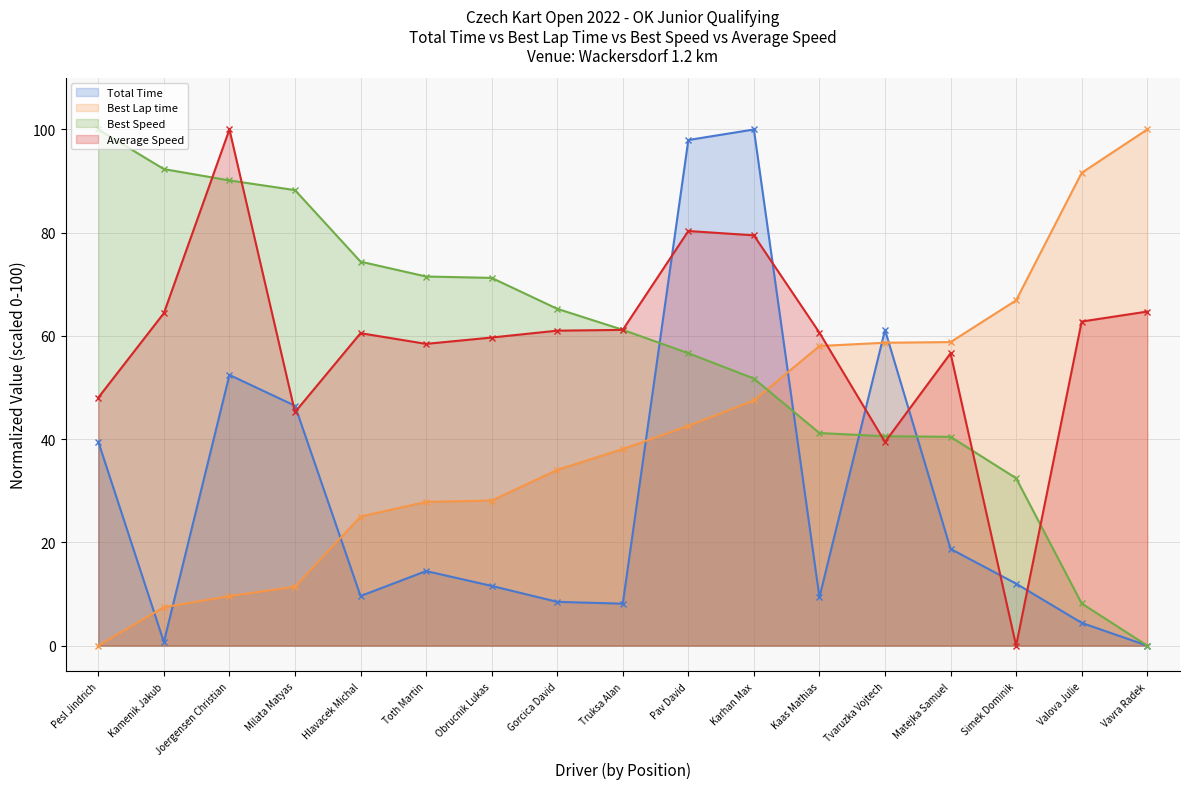

Reading left to right, list all the values displayed in this chart.

Total Time: Pesl Jindrich=39.5	Kamenik Jakub=0.7	Joergensen Christian=52.4	Milata Matyas=46.5	Hlavacek Michal=9.6	Toth Martin=14.5	Obrucnik Lukas=11.6	Gorcica David=8.5	Truksa Alan=8.1	Pav David=98.0	Karhan Max=100.0	Kaas Mathias=9.4	Tvaruzka Vojtech=61.2	Matejka Samuel=18.7	Simek Dominik=12.0	Valova Julie=4.4	Vavra Radek=0.0
Best Lap time: Pesl Jindrich=0.0	Kamenik Jakub=7.5	Joergensen Christian=9.6	Milata Matyas=11.4	Hlavacek Michal=25.0	Toth Martin=27.9	Obrucnik Lukas=28.1	Gorcica David=34.0	Truksa Alan=38.1	Pav David=42.6	Karhan Max=47.5	Kaas Mathias=58.1	Tvaruzka Vojtech=58.7	Matejka Samuel=58.8	Simek Dominik=66.9	Valova Julie=91.6	Vavra Radek=100.0
Best Speed: Pesl Jindrich=100.0	Kamenik Jakub=92.3	Joergensen Christian=90.1	Milata Matyas=88.3	Hlavacek Michal=74.4	Toth Martin=71.5	Obrucnik Lukas=71.2	Gorcica David=65.3	Truksa Alan=61.2	Pav David=56.7	Karhan Max=51.7	Kaas Mathias=41.2	Tvaruzka Vojtech=40.6	Matejka Samuel=40.5	Simek Dominik=32.4	Valova Julie=8.2	Vavra Radek=0.0
Average Speed: Pesl Jindrich=48.1	Kamenik Jakub=64.4	Joergensen Christian=100.0	Milata Matyas=45.2	Hlavacek Michal=60.5	Toth Martin=58.5	Obrucnik Lukas=59.7	Gorcica David=61.0	Truksa Alan=61.2	Pav David=80.3	Karhan Max=79.5	Kaas Mathias=60.6	Tvaruzka Vojtech=39.5	Matejka Samuel=56.6	Simek Dominik=0.0	Valova Julie=62.8	Vavra Radek=64.7